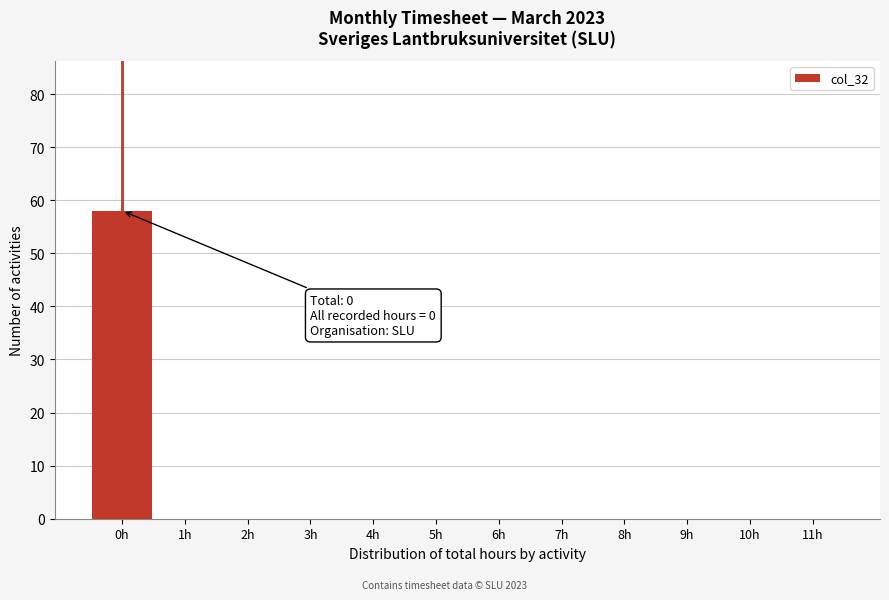

Which range on the x-axis has the tallest bar?

-0.5 to 0.5